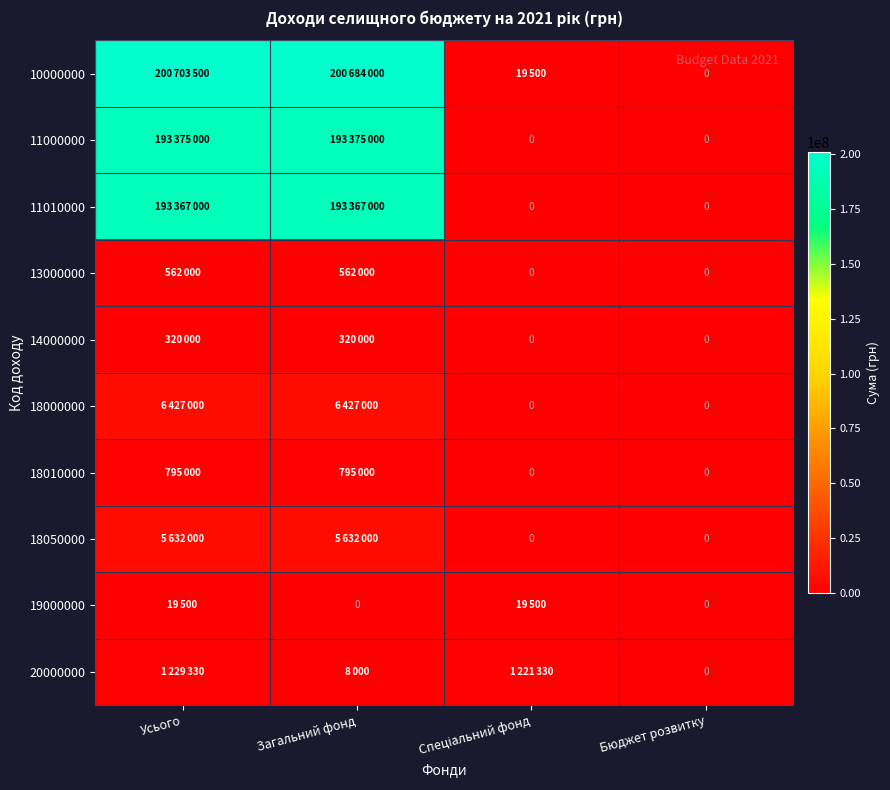

Count the number of data series in this chart.

10